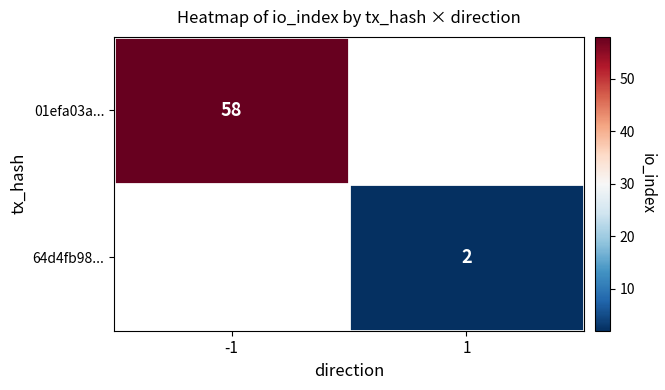

What is the minimum value shown in the chart?

2.0